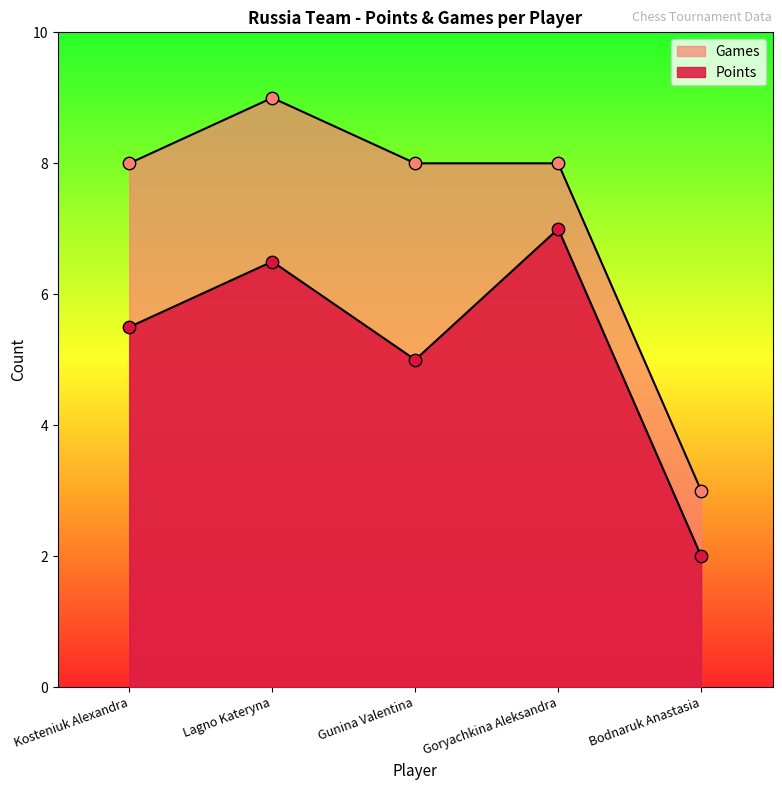

Which series contains the highest Y value?

Games